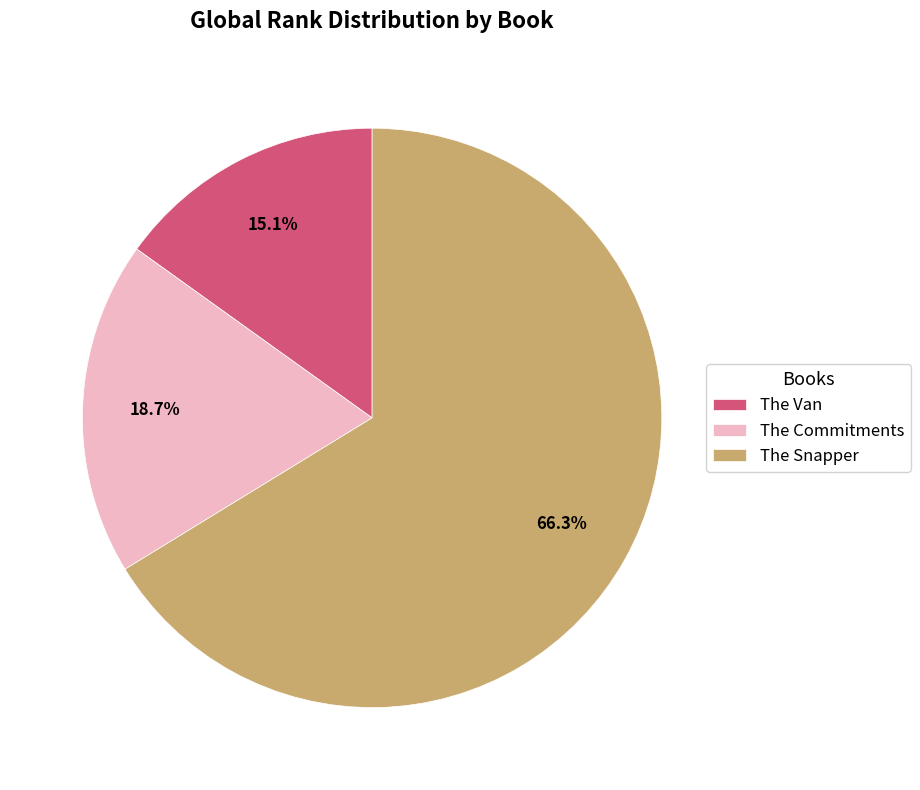

To the nearest percent, what percentage of the pie is The Commitments?

19%